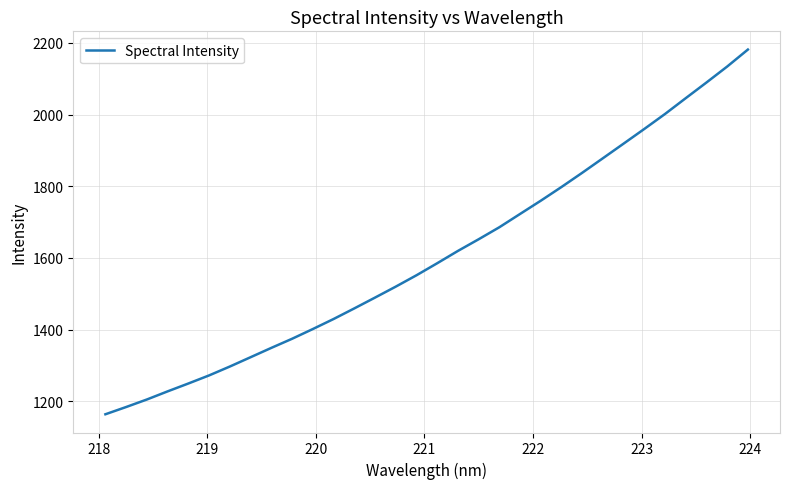

What is the difference between the maximum and minimum values?

1017.5